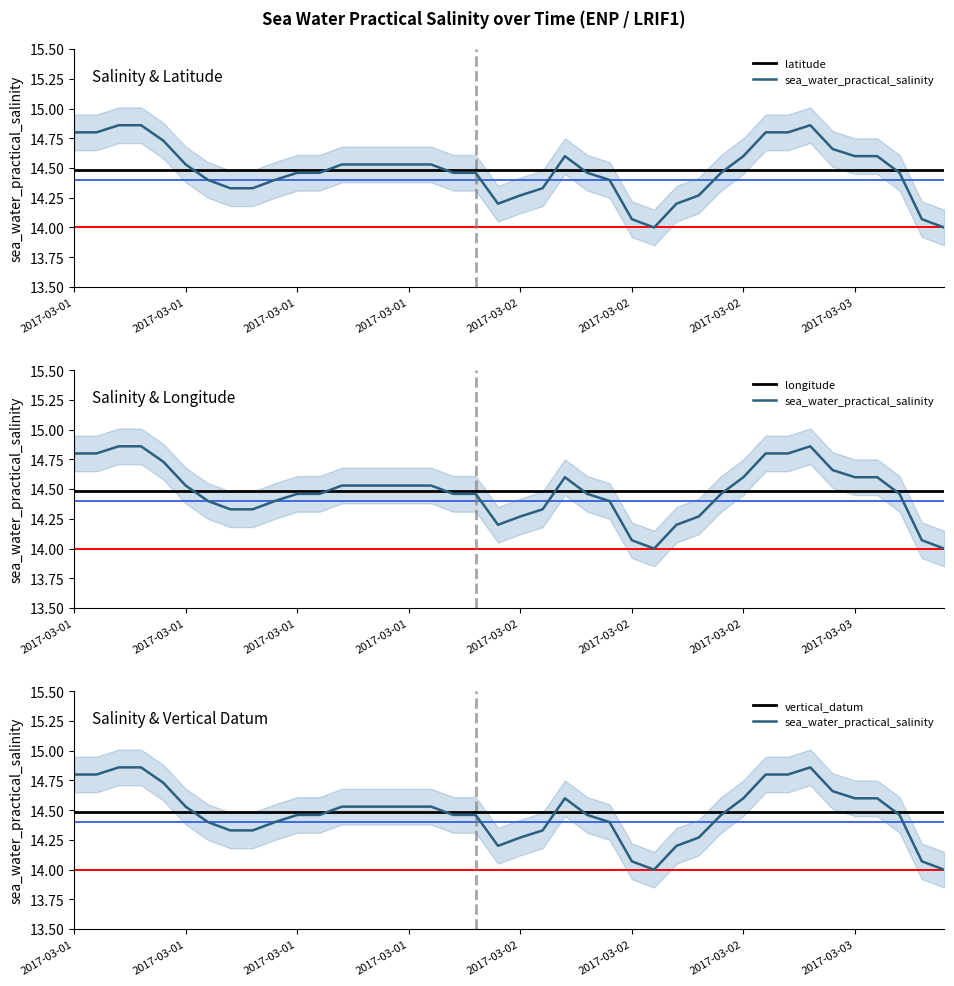

How many interior local valleys does the sea_water_practical_salinity series have?

2